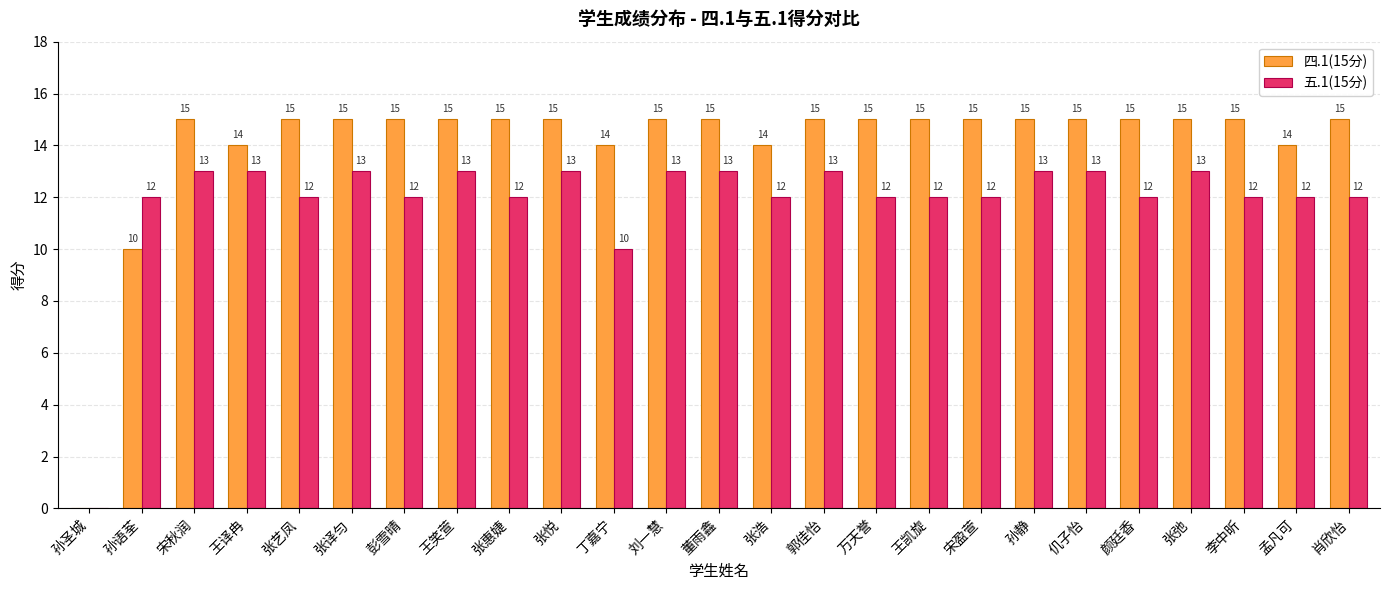

What is the total value across all series at 孙静?

28